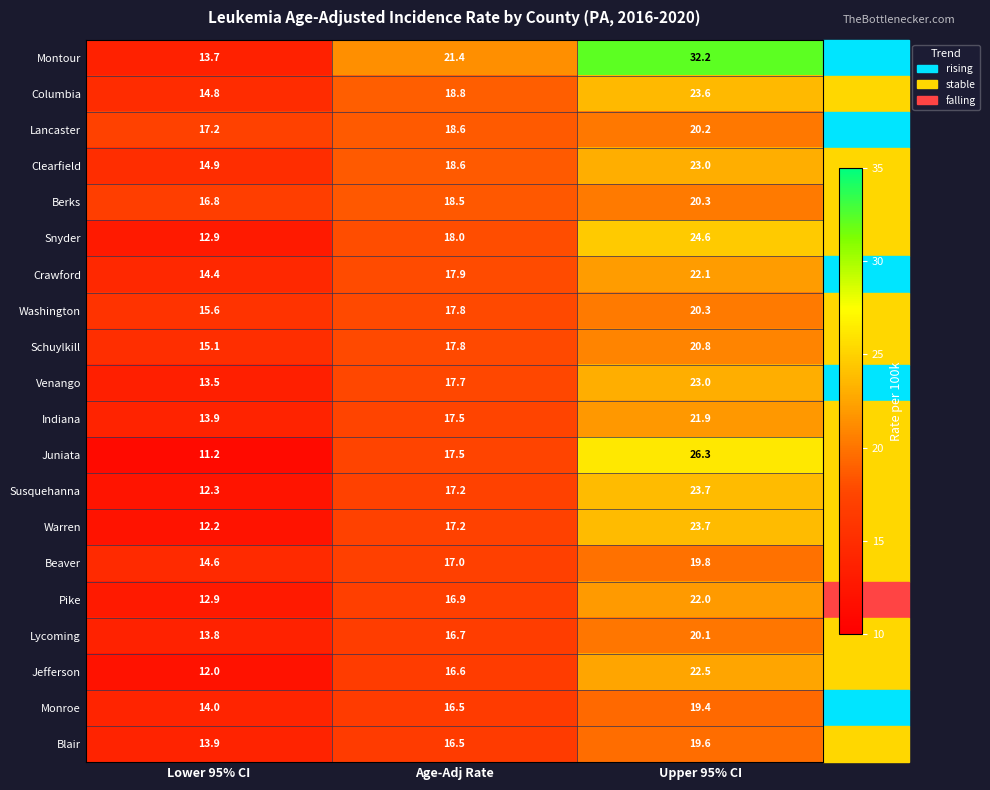

Which series has the widest spread of values?

Montour